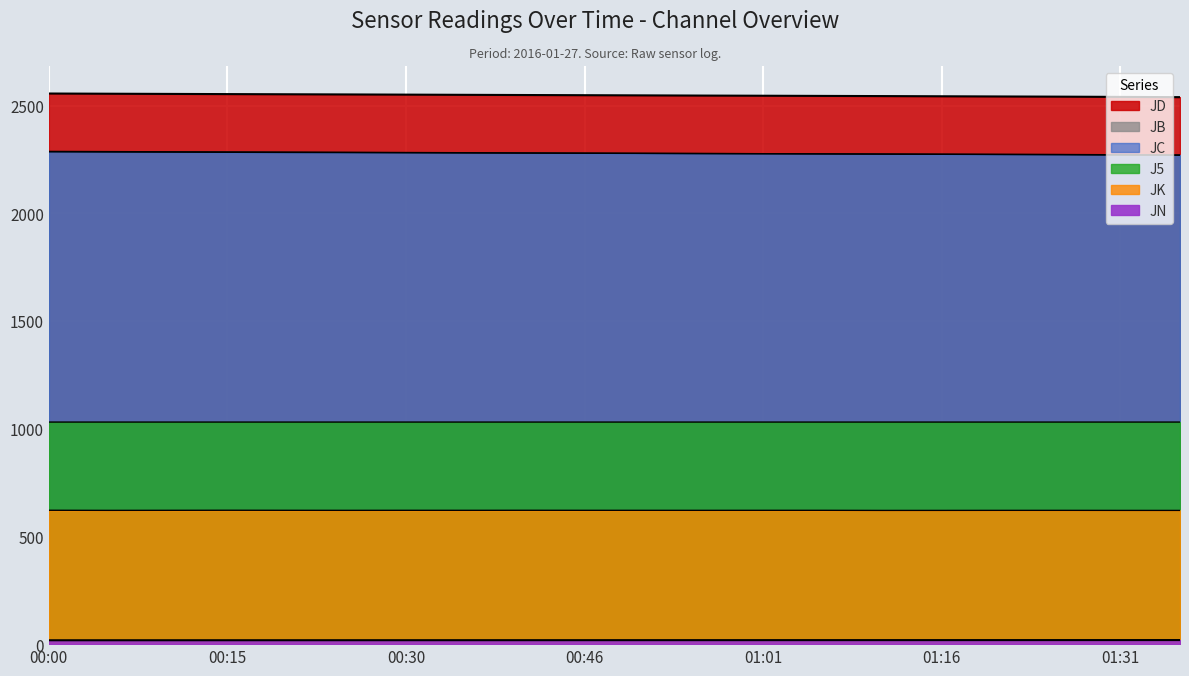

Which label corresponds to the smallest value in the chart?

00:00